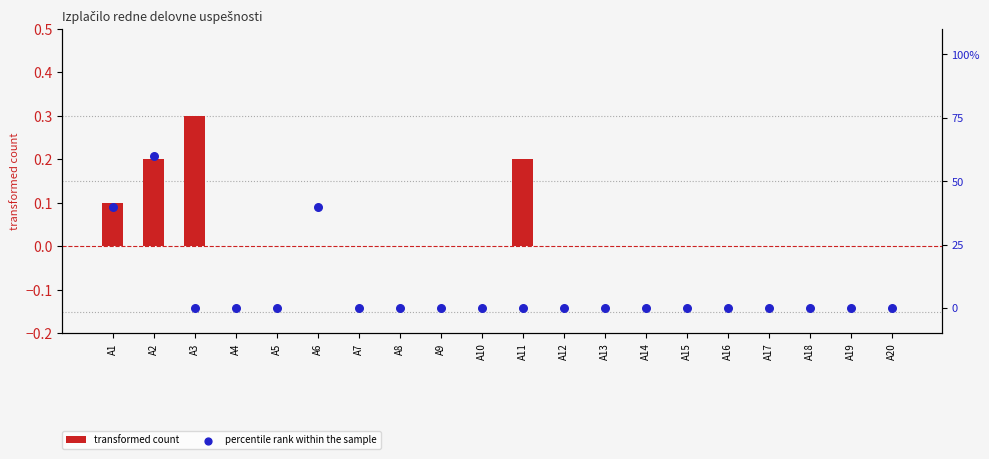

Is the value of transformed count at A15 greater than the value of percentile rank within the sample at A19?

No